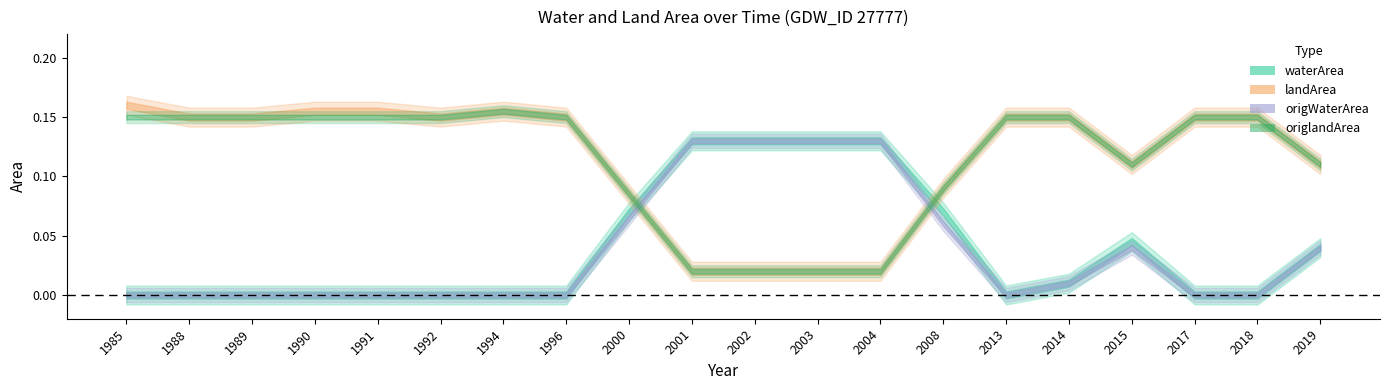

How many interior local valleys does the landArea series have?

2